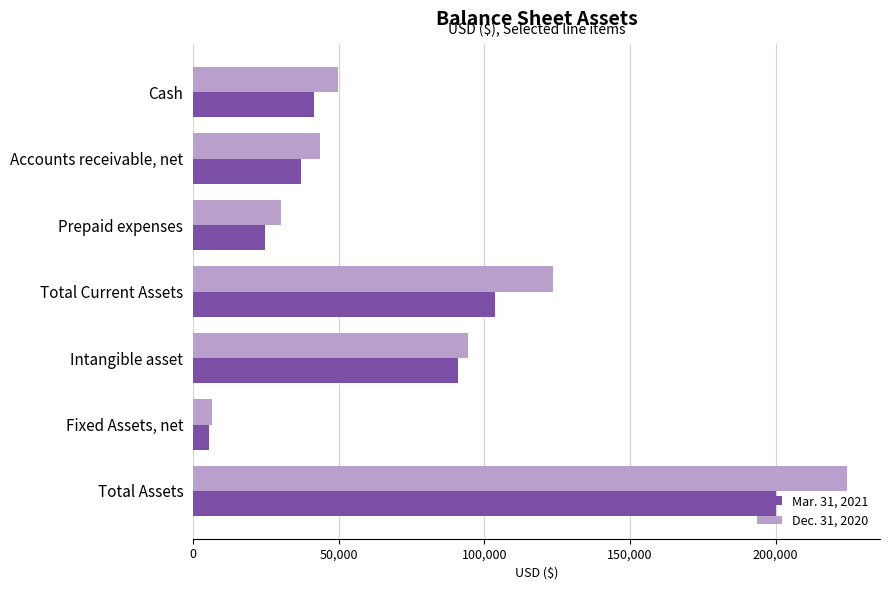

How many data points does each series have?

7